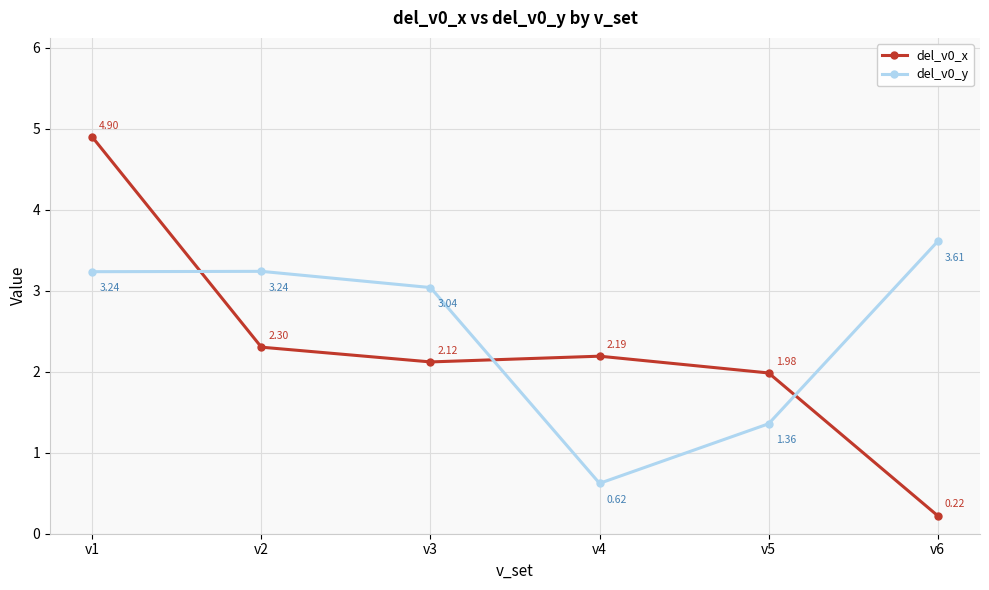

Is this an area chart (filled region under the line)?

No